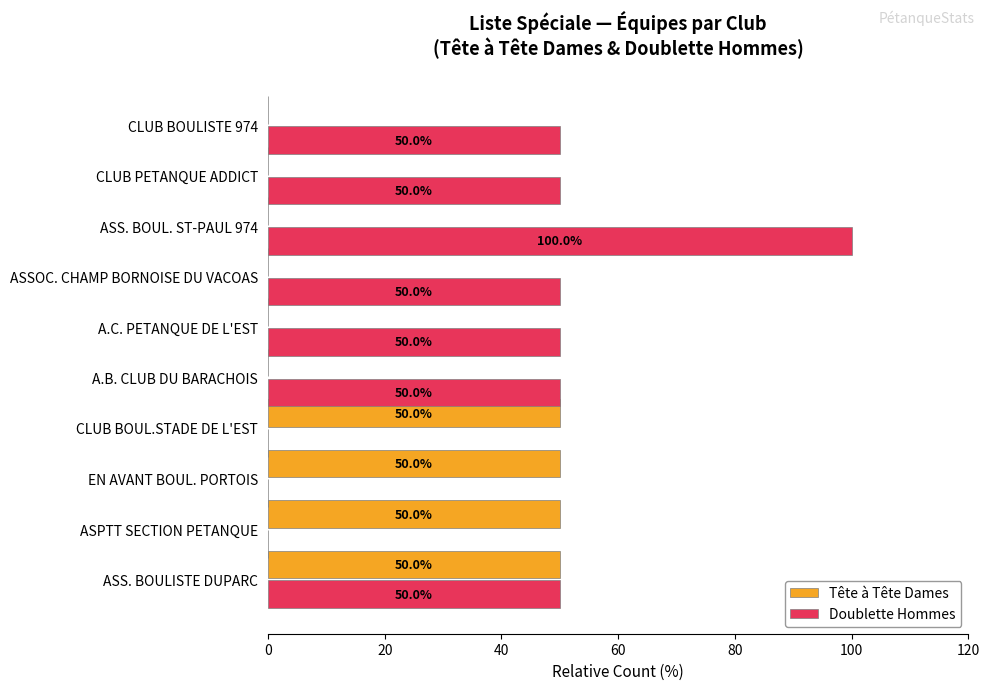

Which label corresponds to the largest value in the chart?

ASS. BOUL. ST-PAUL 974